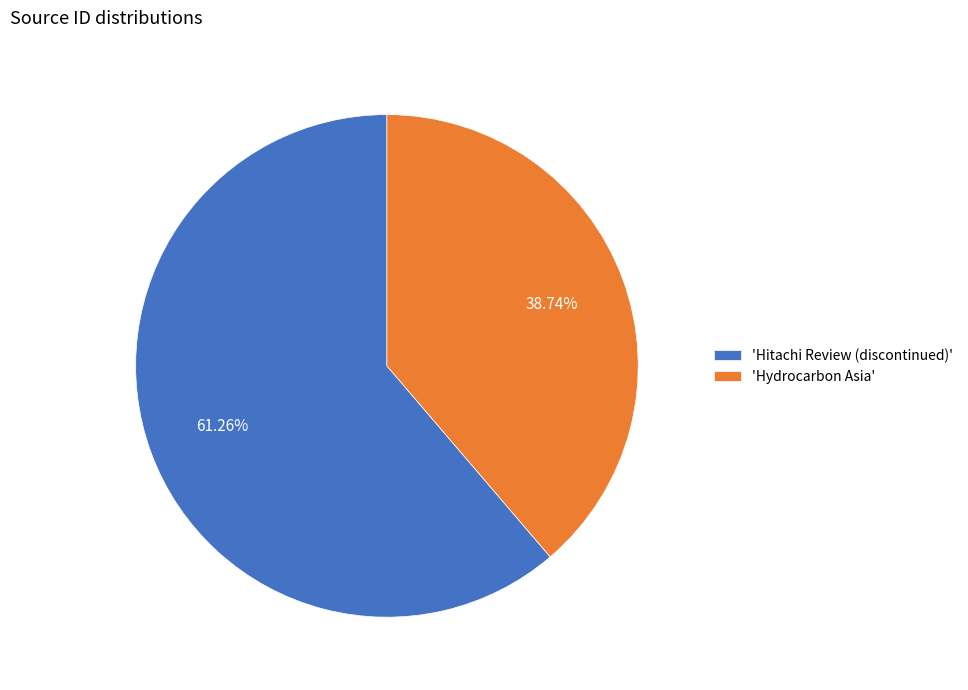

What is the ratio of the value at 'Hydrocarbon Asia' to the value at 'Hitachi Review (discontinued)'?

0.6